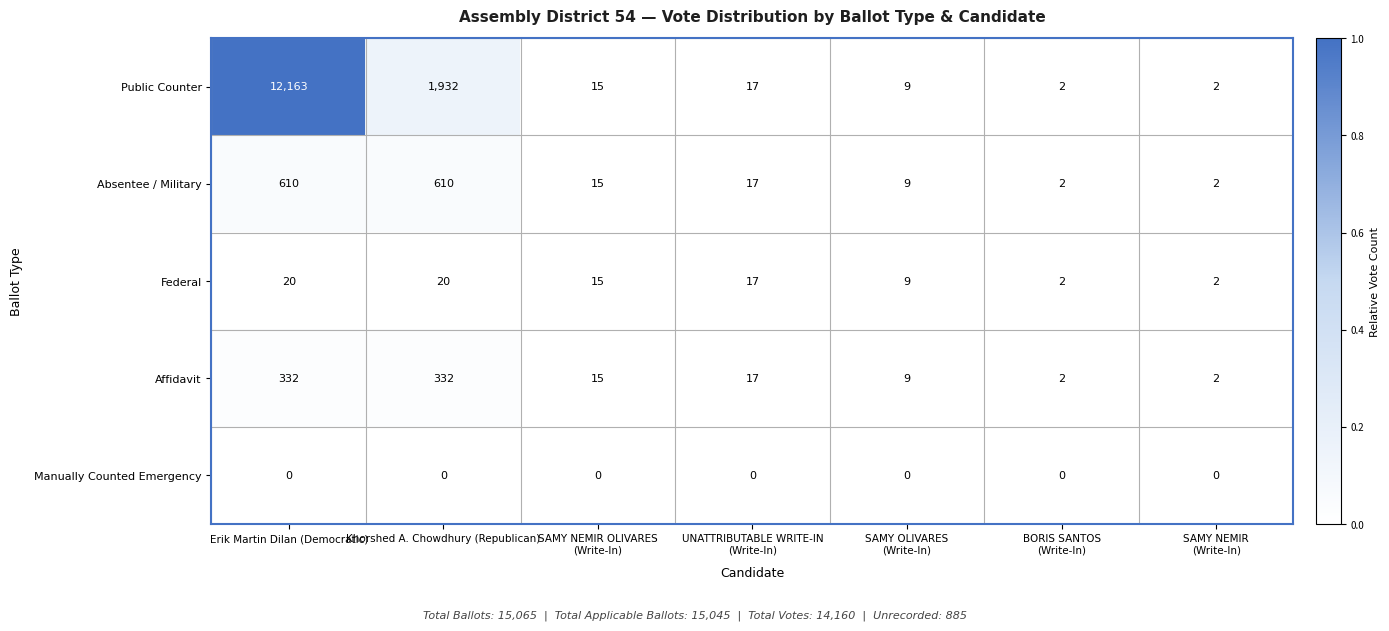

Rank the series by their maximum value, from lowest to highest.

Manually Counted Emergency, Federal, Affidavit, Absentee / Military, Public Counter